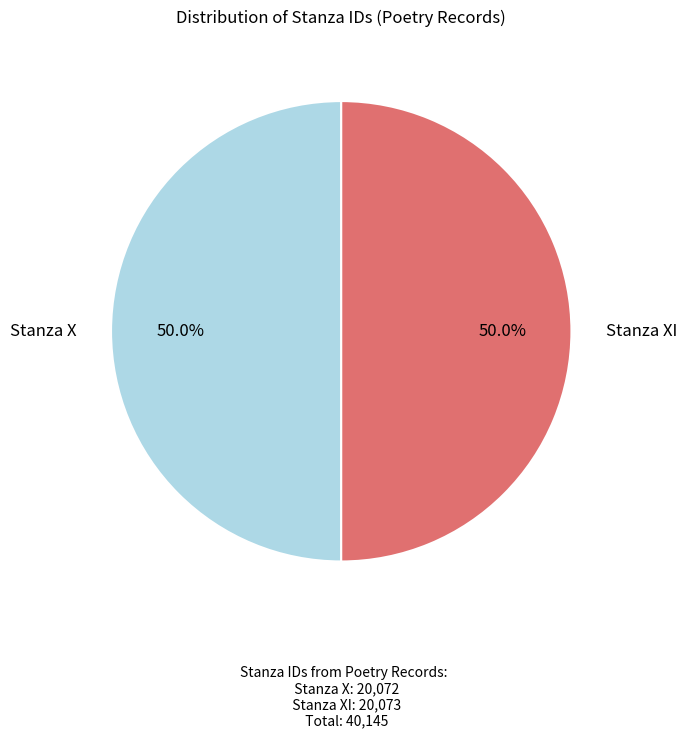

Approximately how many times larger is the value at Stanza XI compared to Stanza X?

1.0